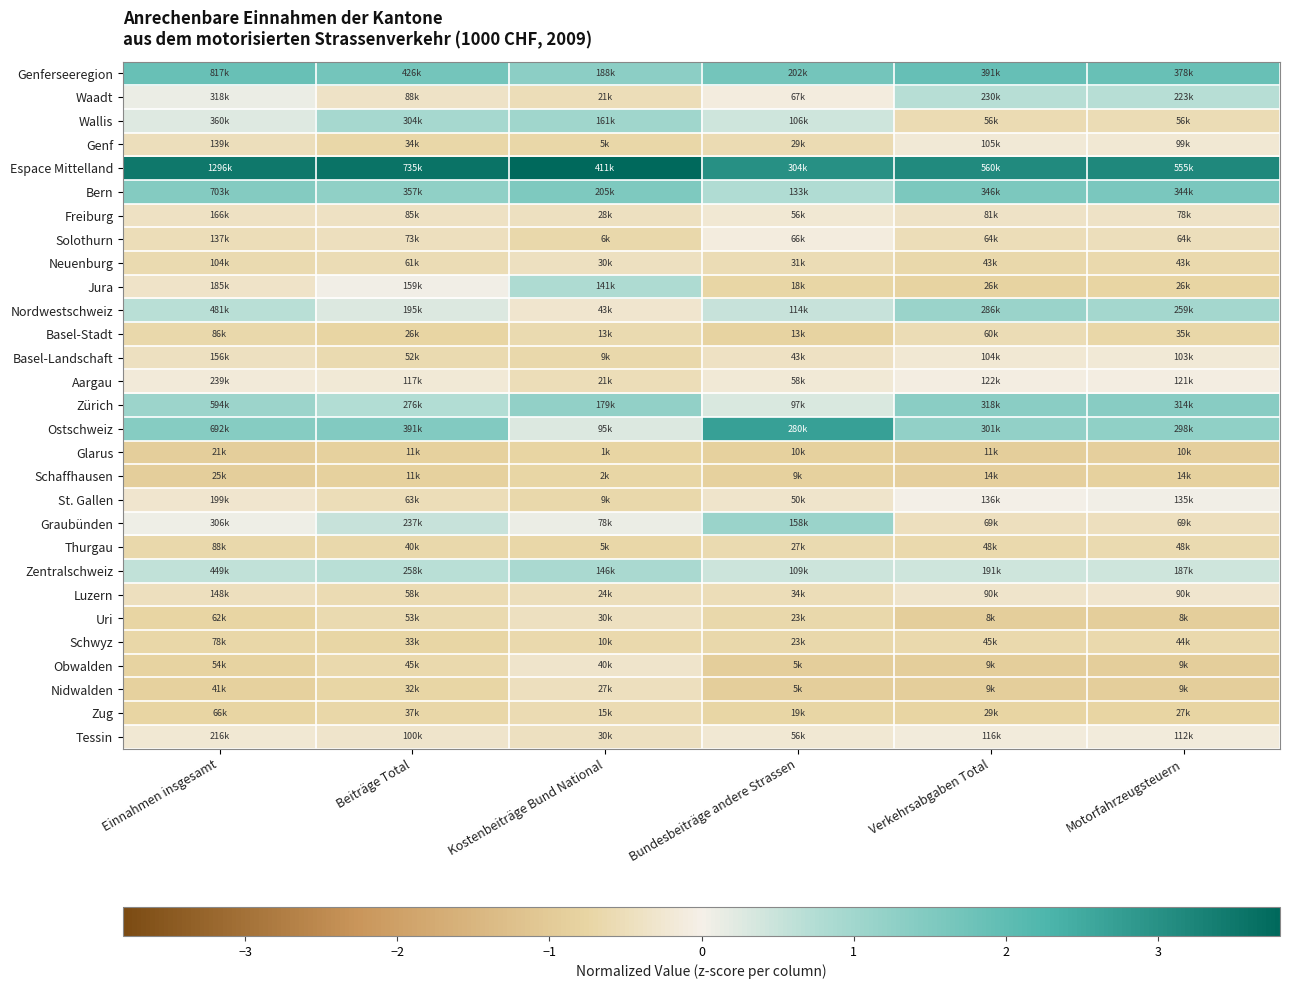

Rank the series at Motorfahrzeugsteuern from highest to lowest value.

Espace Mittelland, Genferseeregion, Bern, Zürich, Ostschweiz, Nordwestschweiz, Waadt, Zentralschweiz, St. Gallen, Aargau, Tessin, Basel-Landschaft, Genf, Luzern, Freiburg, Graubünden, Solothurn, Wallis, Thurgau, Schwyz, Neuenburg, Basel-Stadt, Zug, Jura, Schaffhausen, Glarus, Nidwalden, Obwalden, Uri